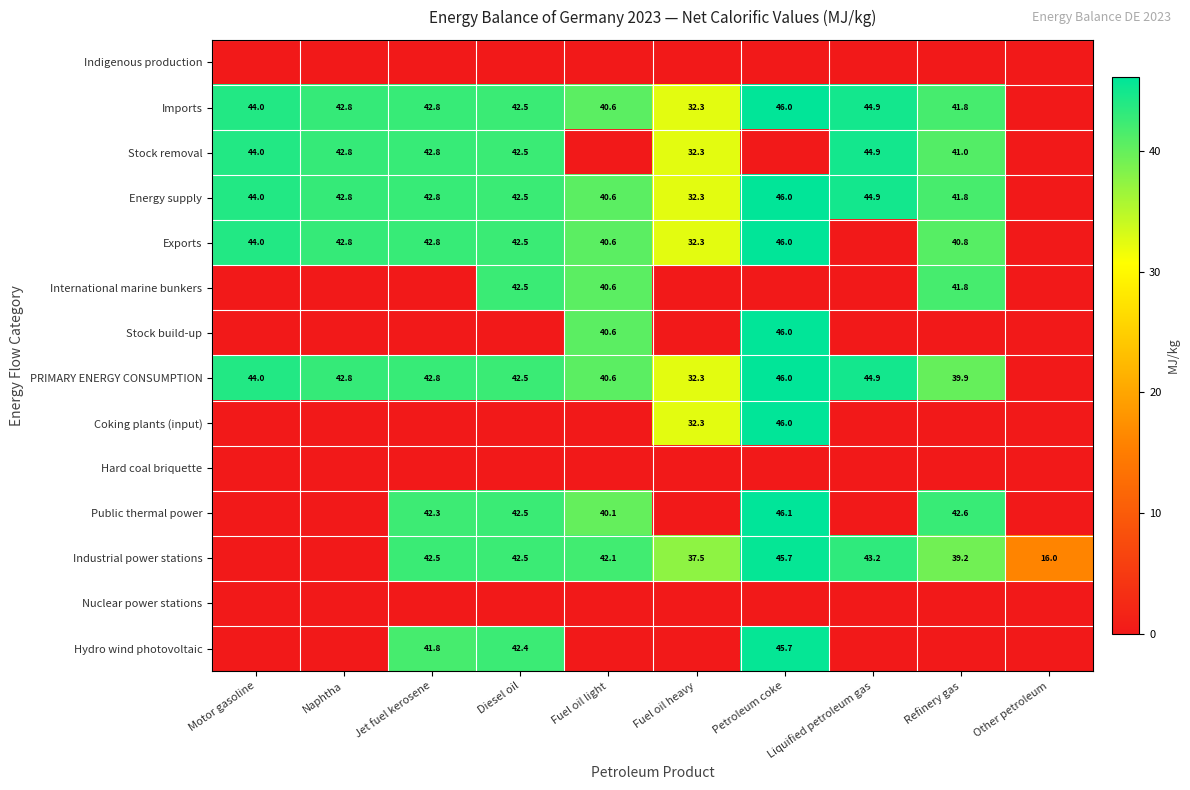

Is it true that Industrial power stations equals 42.1 at Fuel oil light?

True